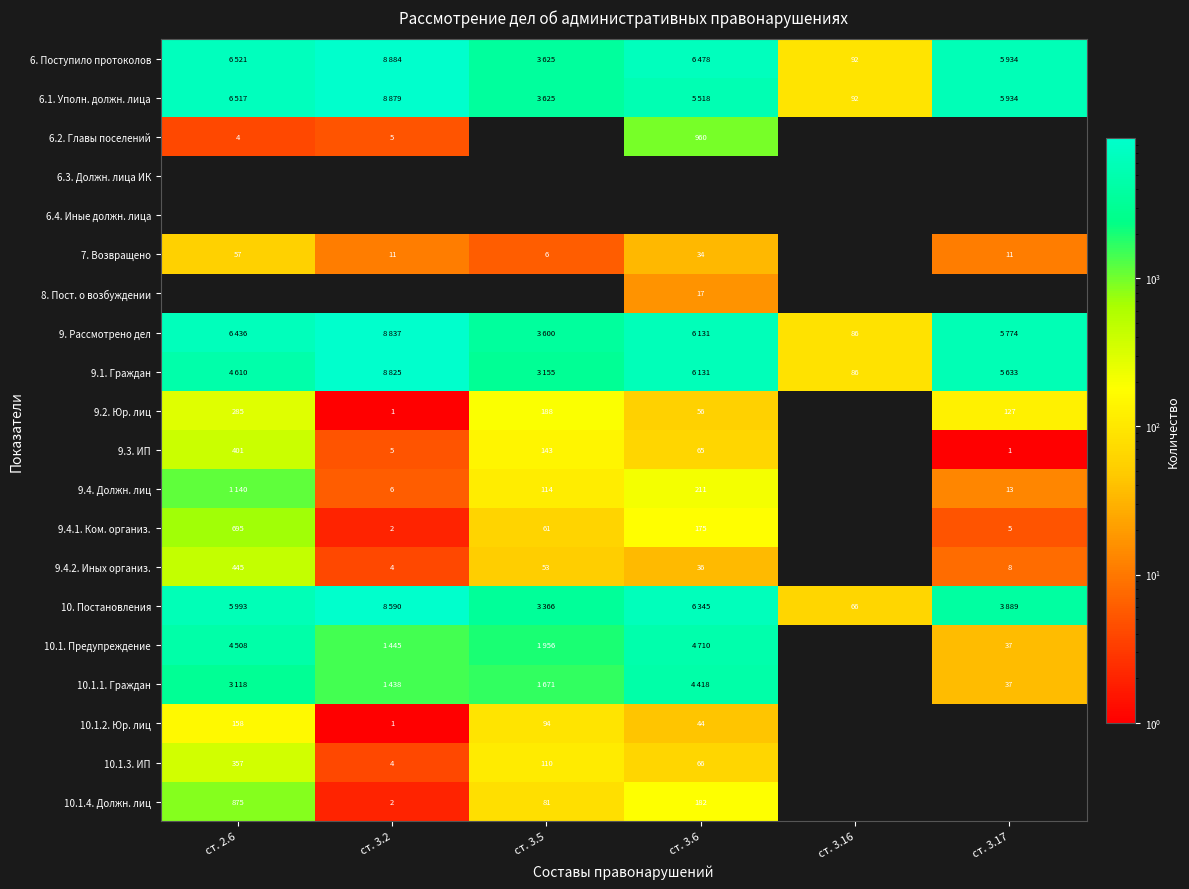

The value of 7. Возвращено at ст. 3.6 is 34. True or false?

True